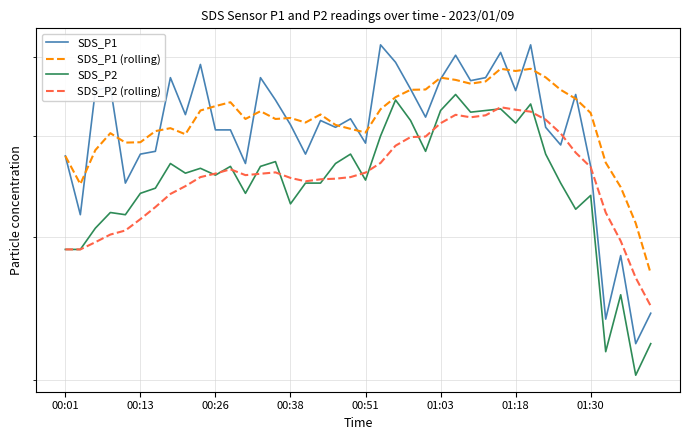

Between 29 and 00:26, which is larger?

29